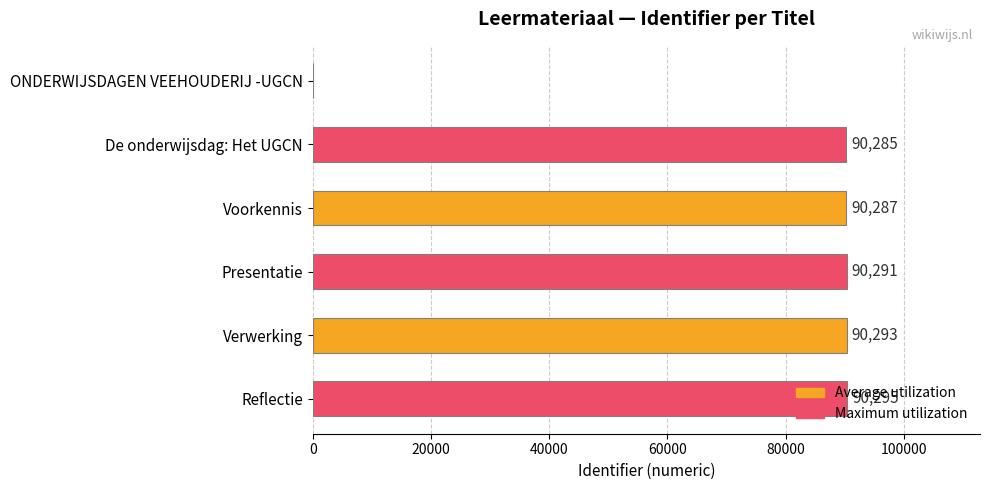

At which label is the value closest to 45147?

De onderwijsdag: Het UGCN